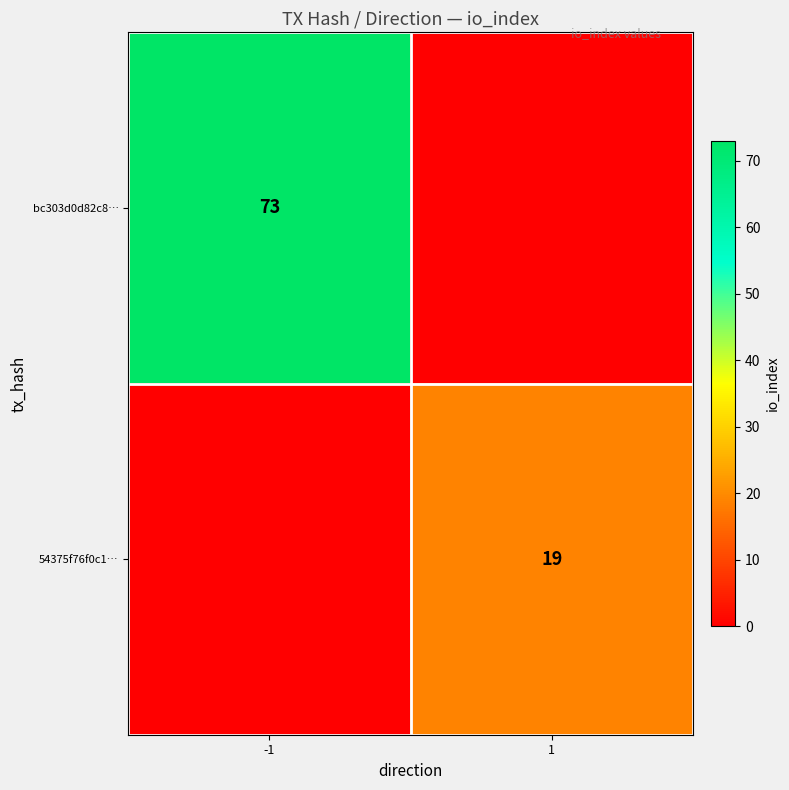

The bc303d0d82c8… series shows 48 at -1. True or false?

False